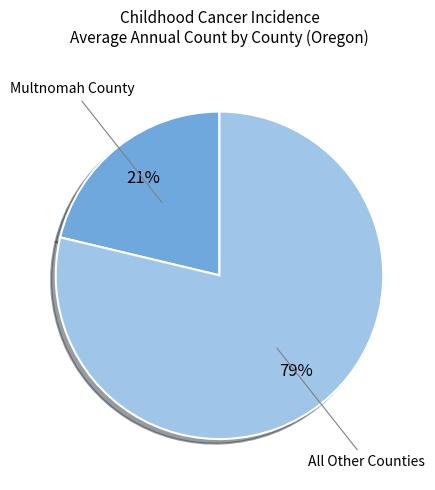

To the nearest percent, what is the average slice percentage?

50%